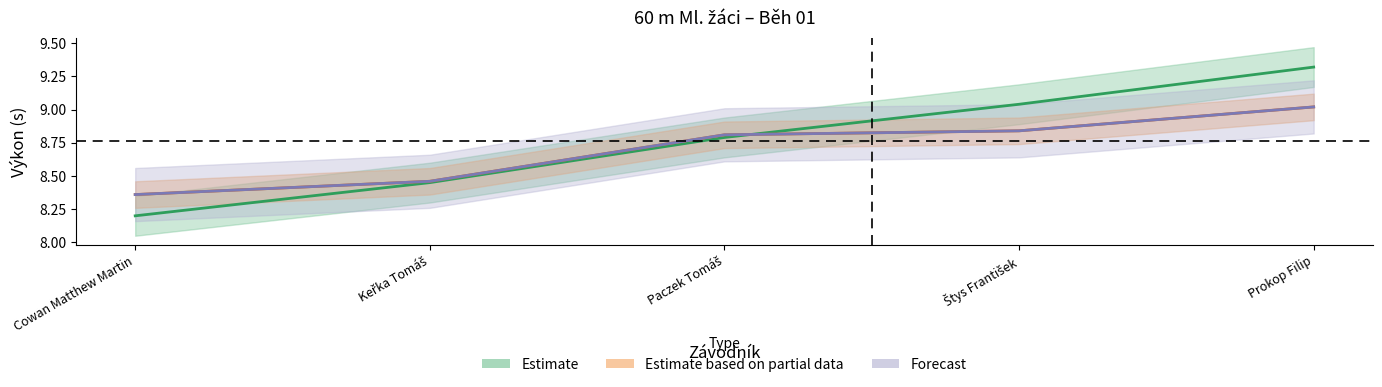

The value of Forecast at Štys František is 8.8. True or false?

True